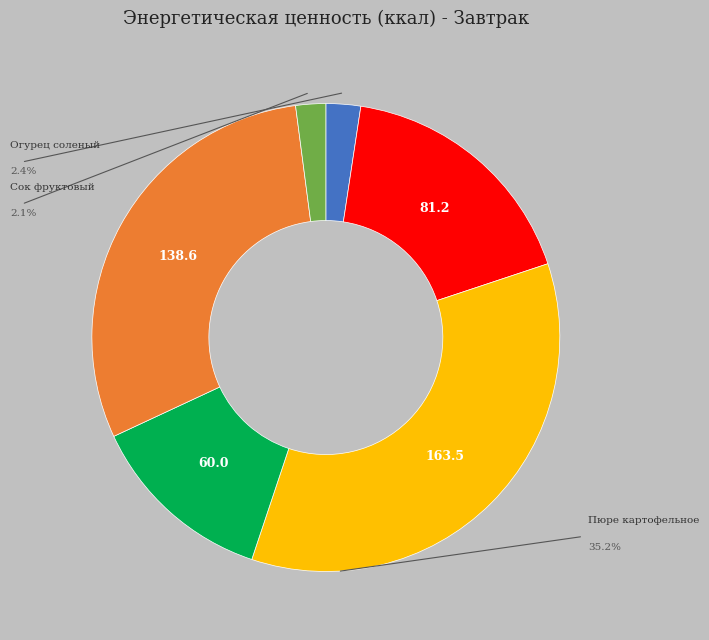

Is there any slice that represents more than half of the pie?

No